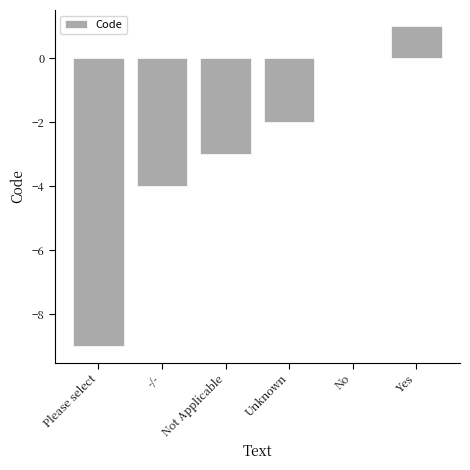

What is the sum of all values?

-17